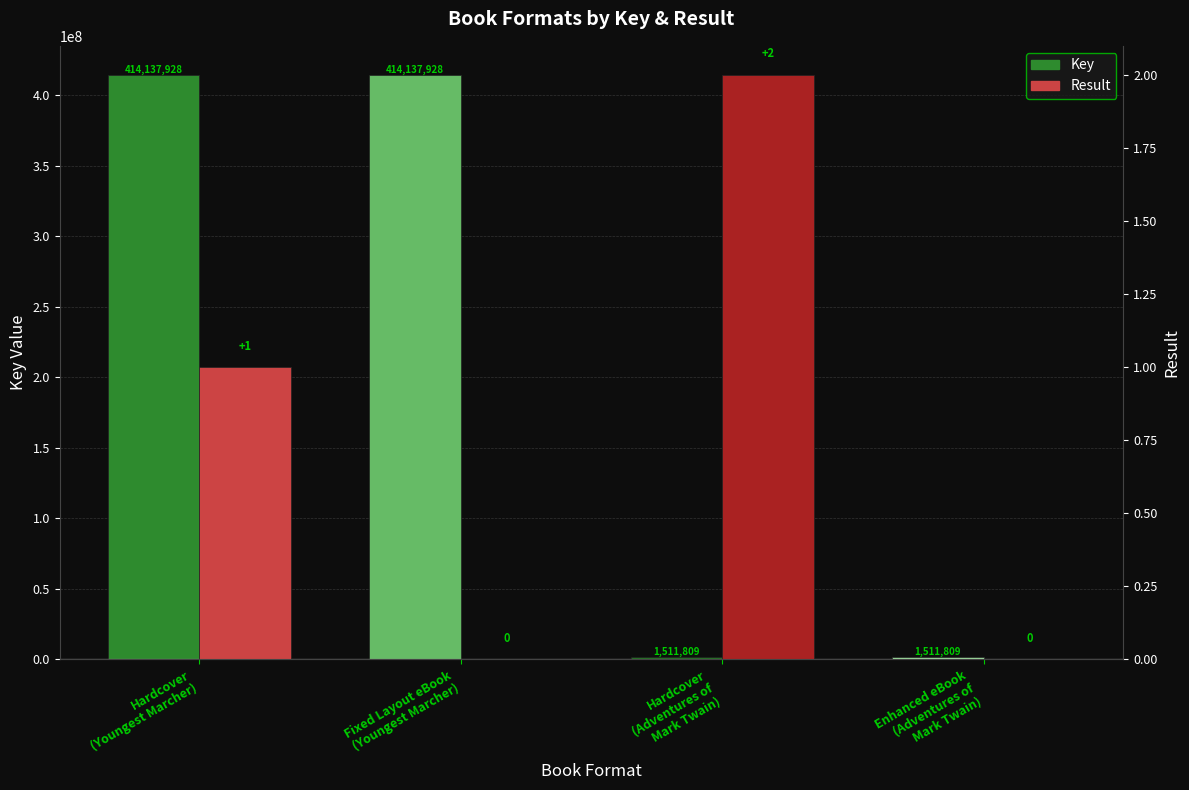

How many bars are there in total?

8